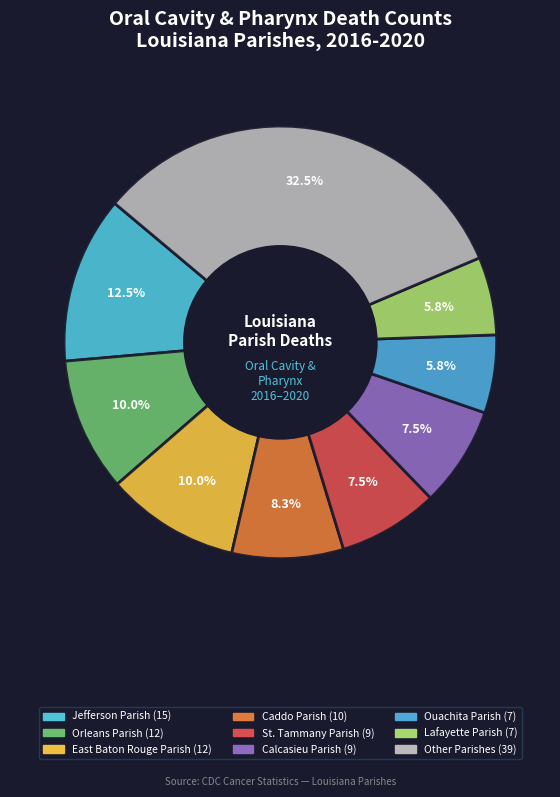

Count the number of slices in the pie.

9